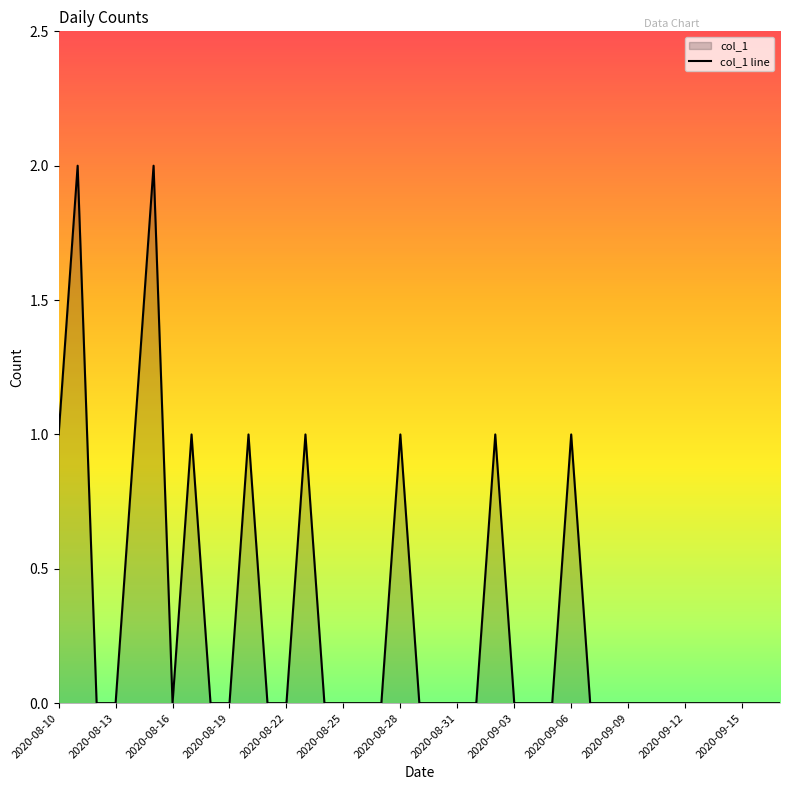

Which category has the lowest value across all series?

2020-08-12